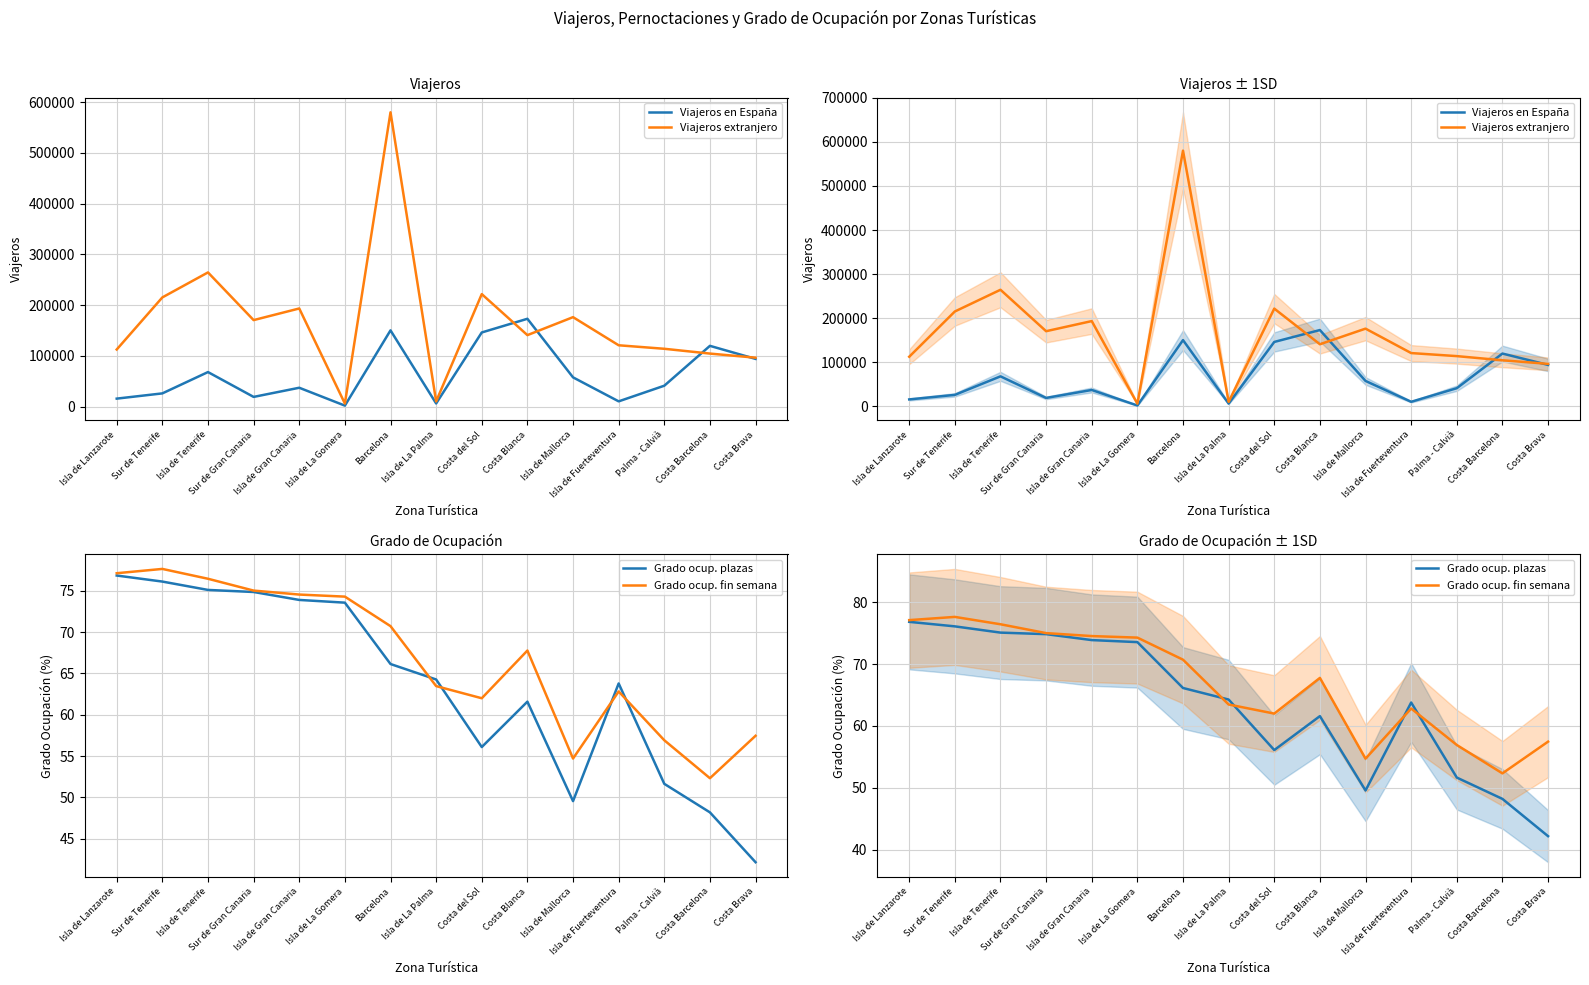

How many intersections are there between Grado ocup. fin semana and Grado ocup. plazas?

4